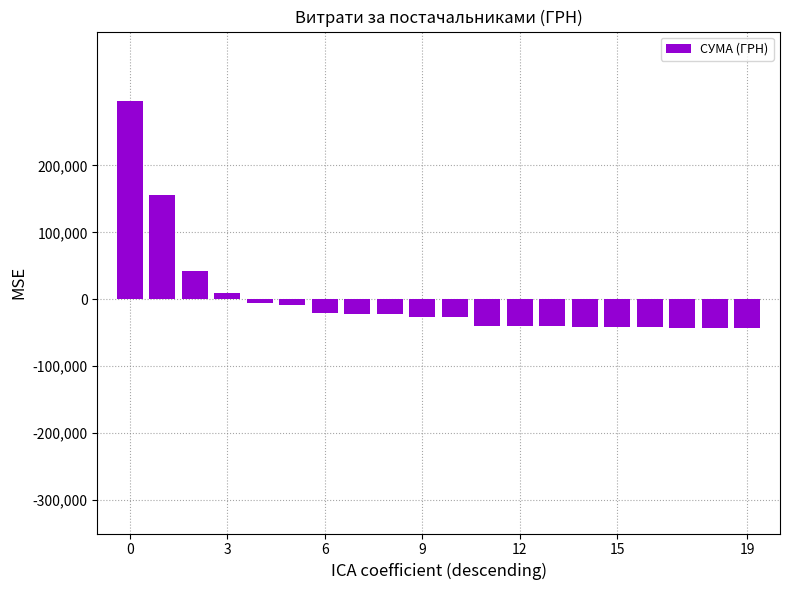

What is the difference between the maximum and minimum values?

338266.9